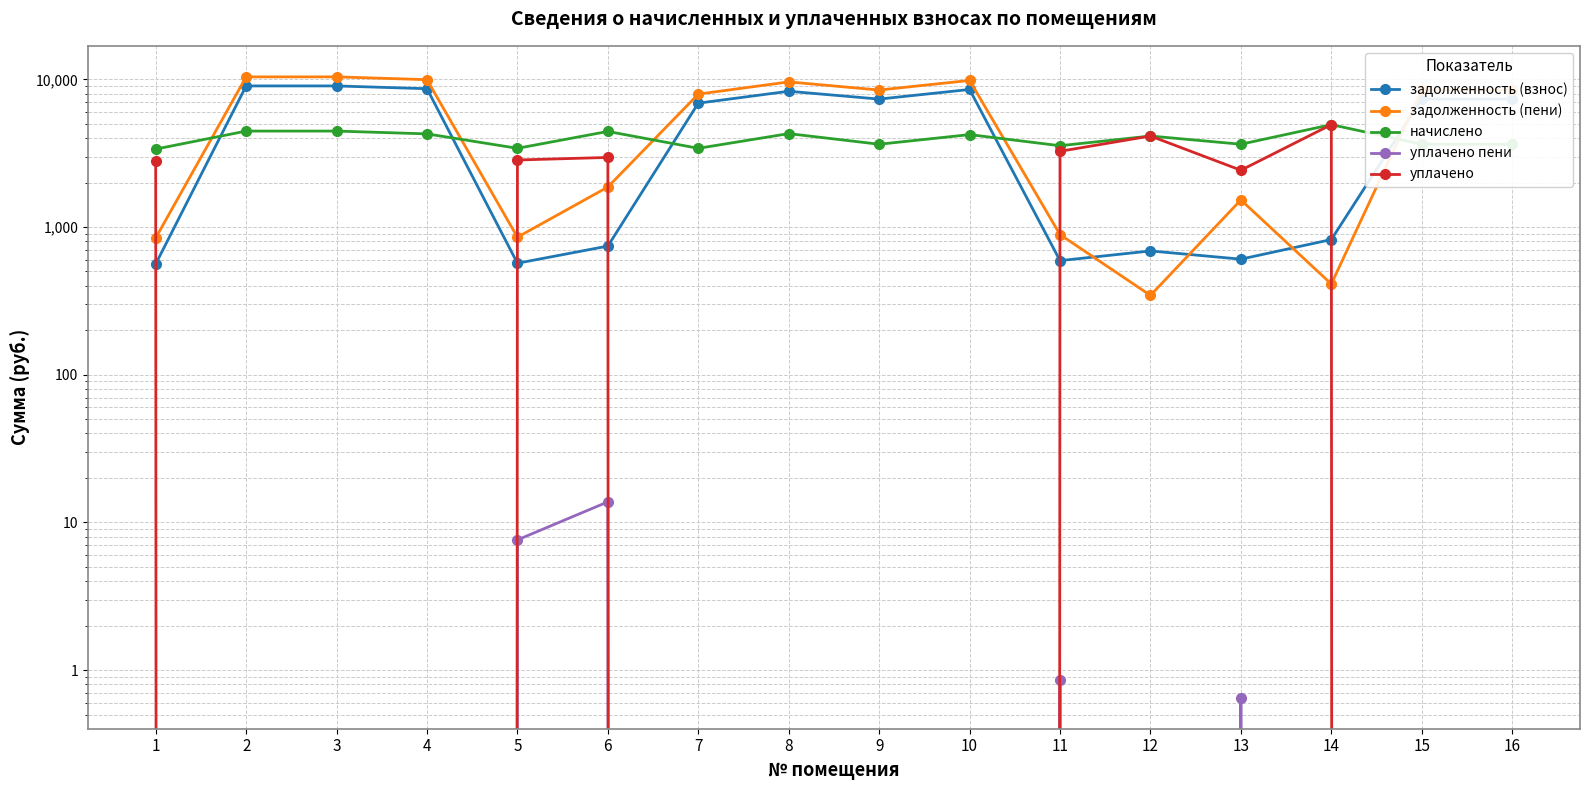

What value does the задолженность (взнос) series have at 16?

7348.9